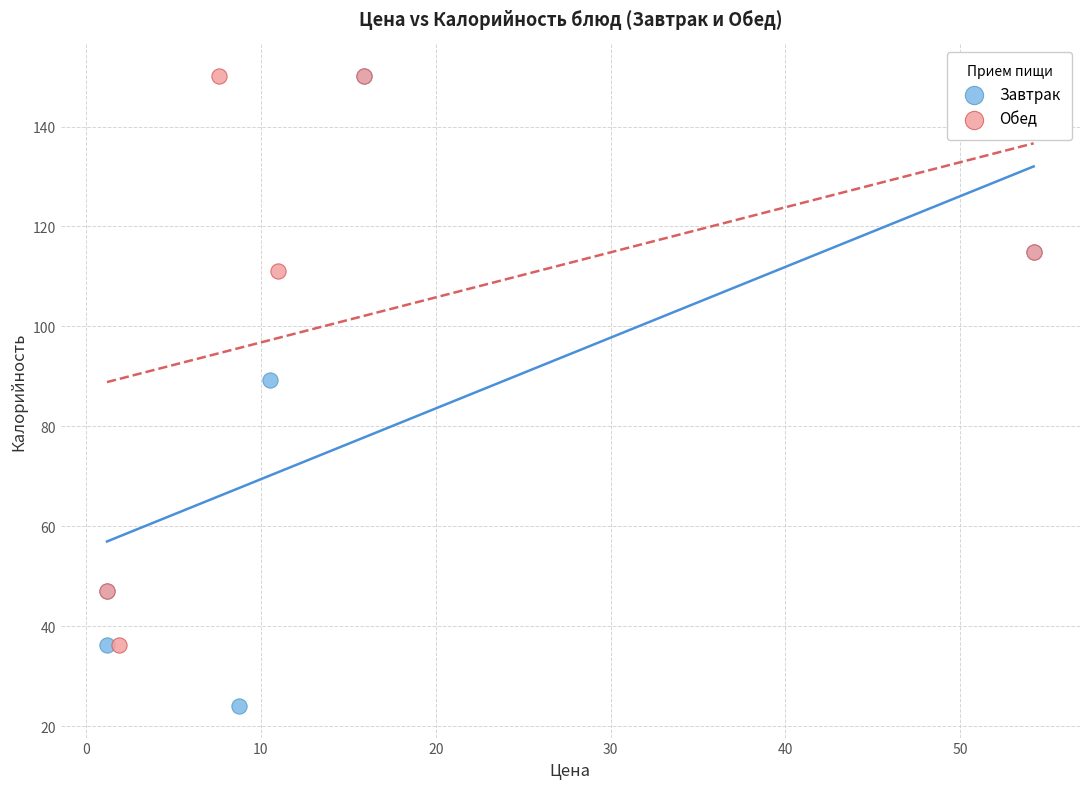

What are all the series names shown in the legend?

Завтрак, Обед